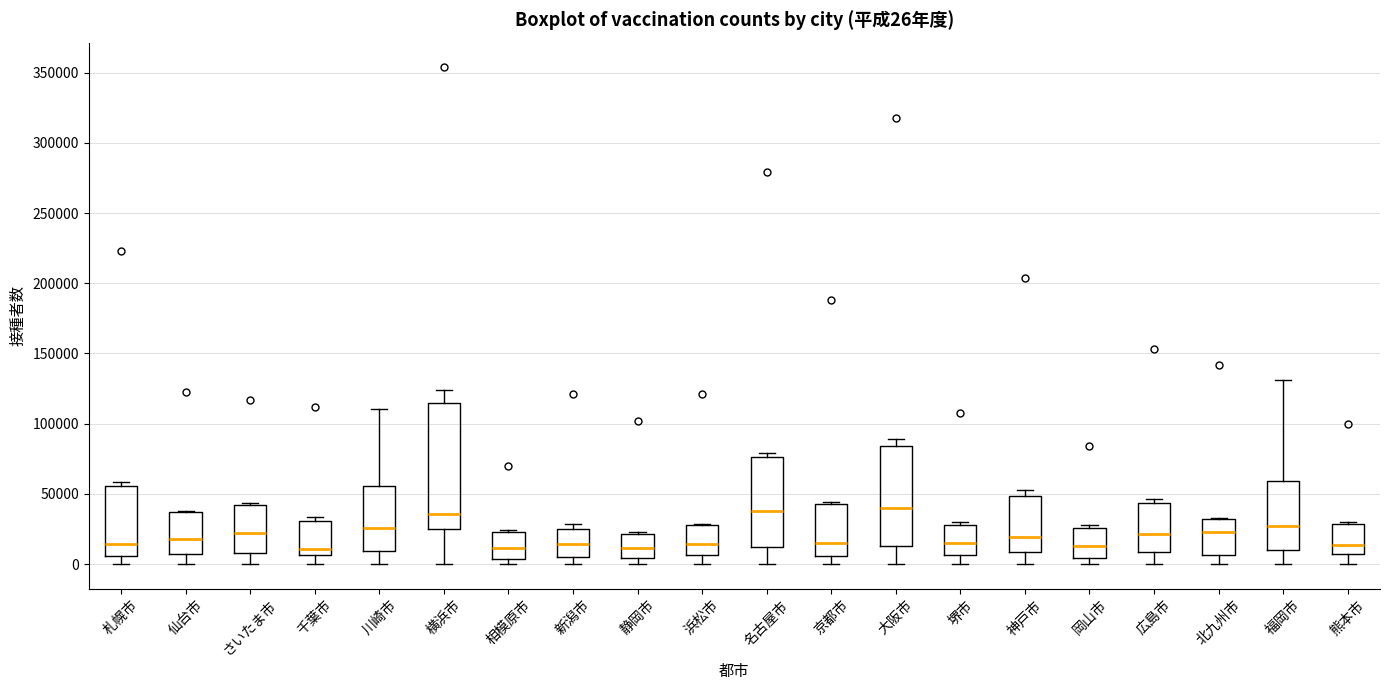

Comparing the boxes themselves (not the whiskers), which one is the tallest?

横浜市